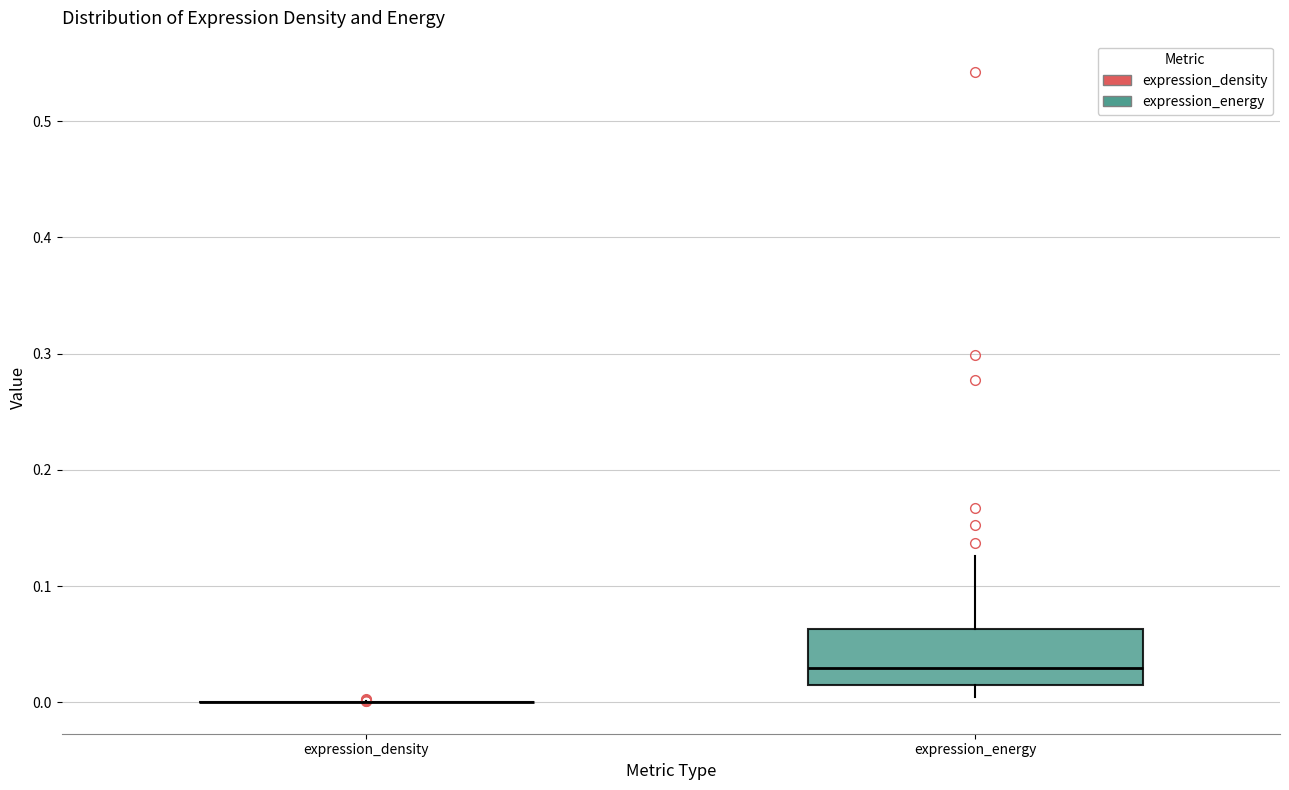

Which box is the tallest, from its lower edge to its upper edge?

expression_energy